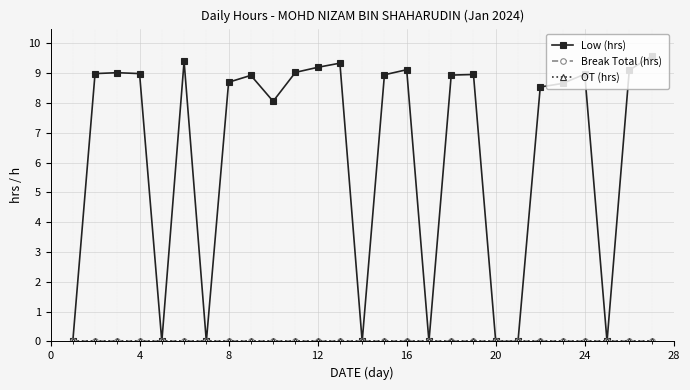

True or false: OT (hrs) and Break Total (hrs) cross at least once.

False